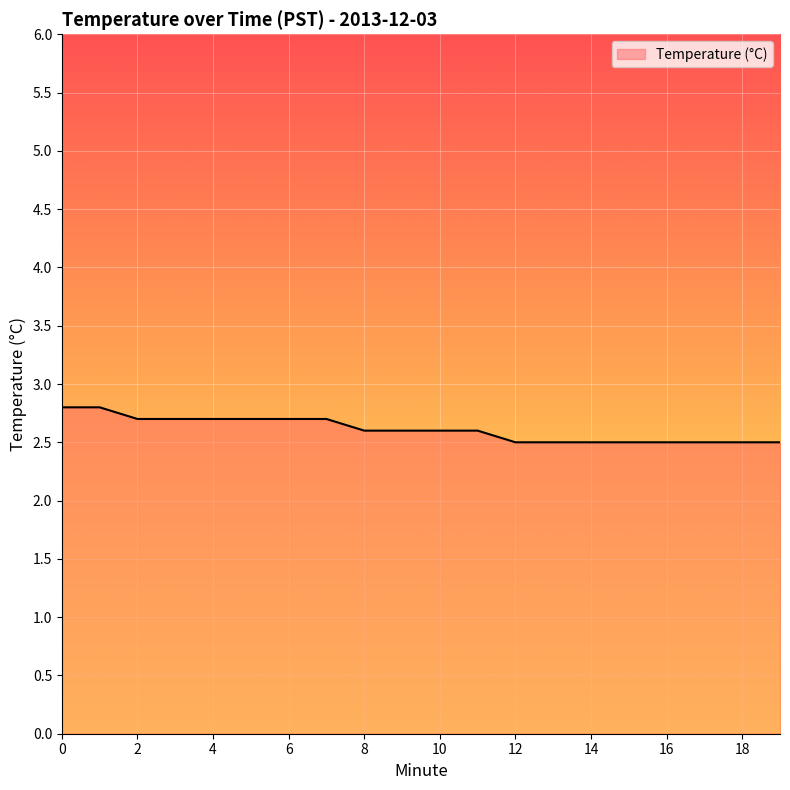

What is the ratio of the value at 15 to the value at 13?

1.0